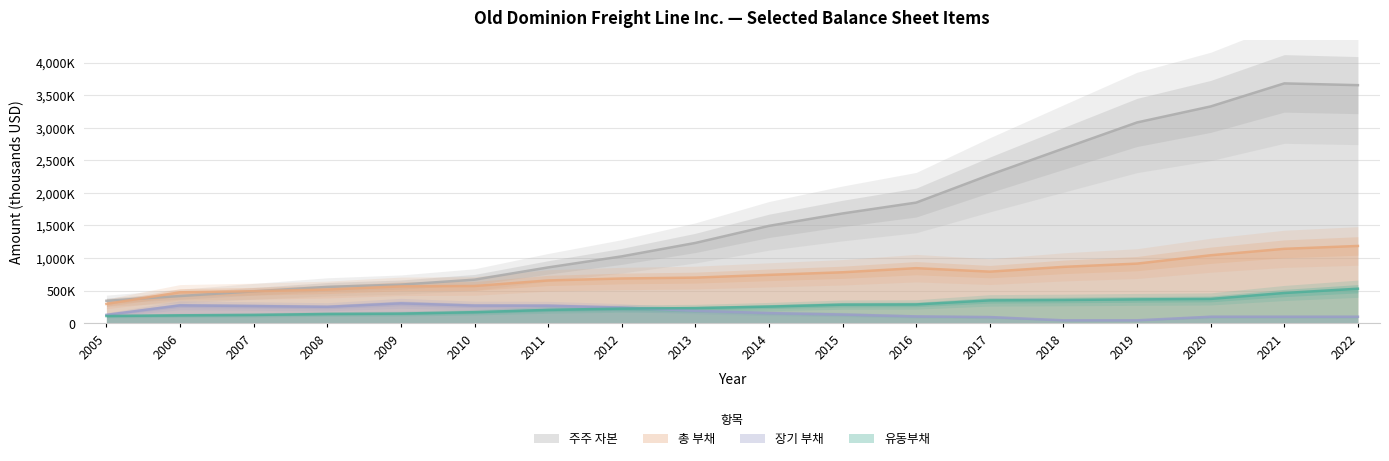

Between 2010 and 2021, which is larger?

2021